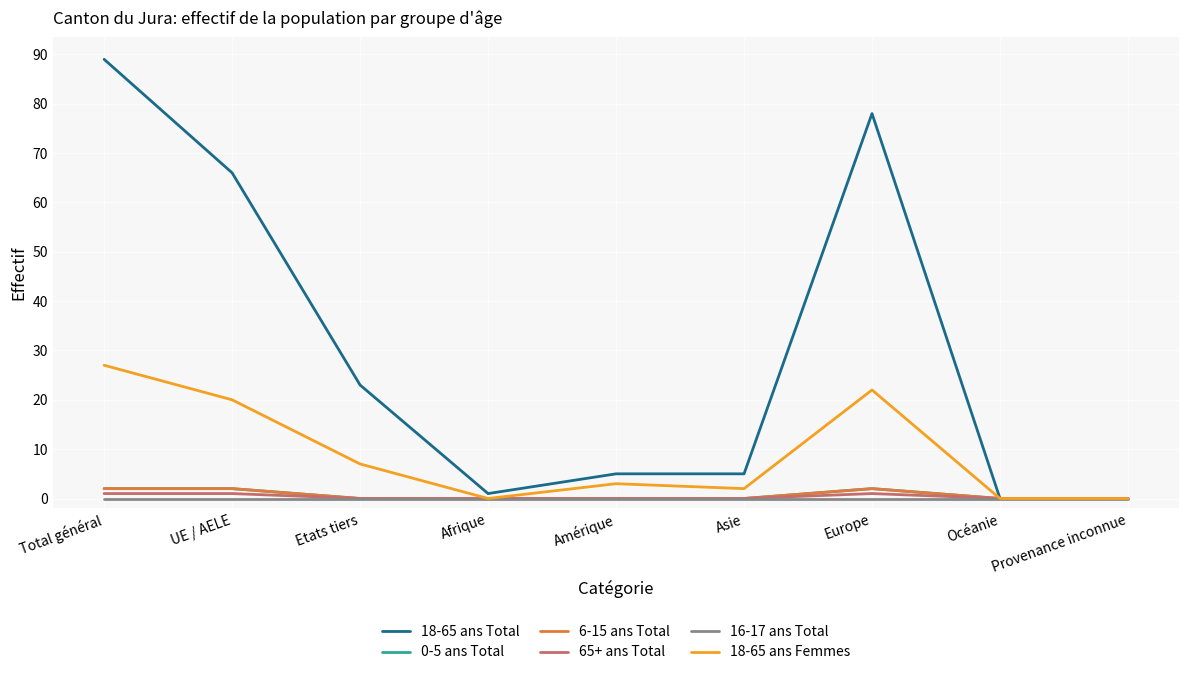

In 18-65 ans Total, how many points are higher than both neighbors (excluding endpoints)?

1